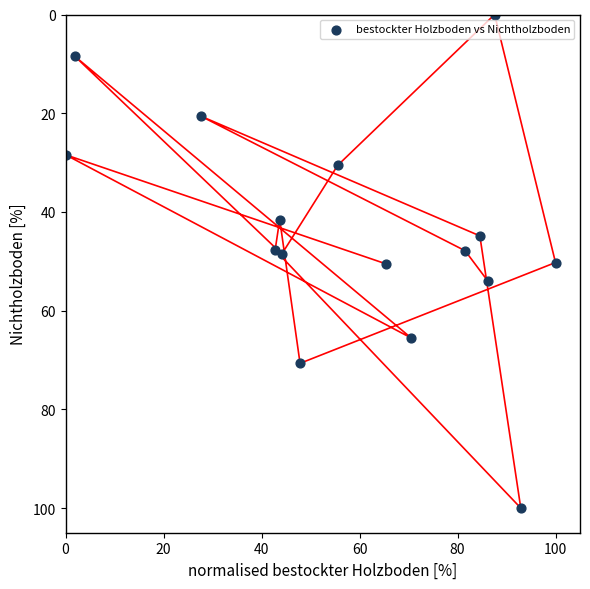

What is the range of X values (max minus min)?

100.0